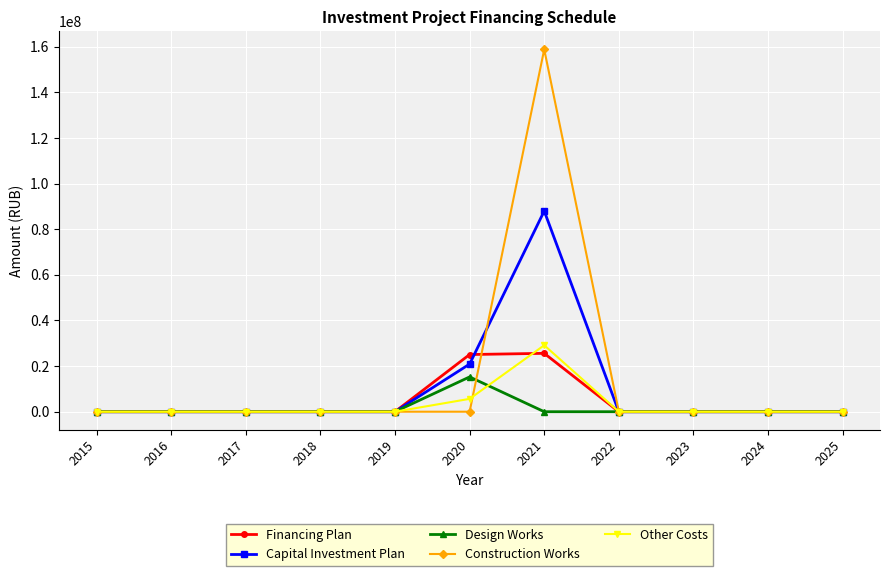

Does the chart have visible grid lines?

Yes